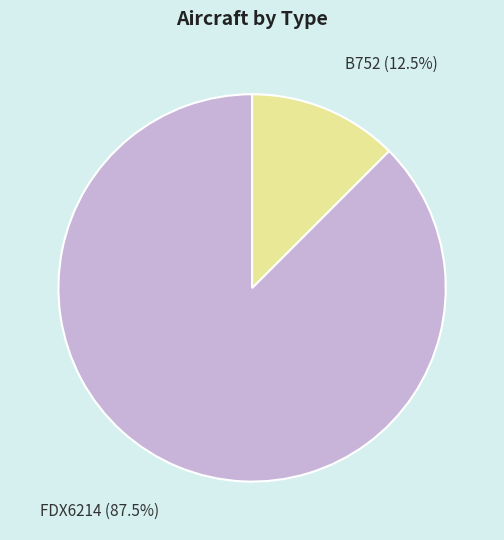

How many slices are in this pie chart?

2